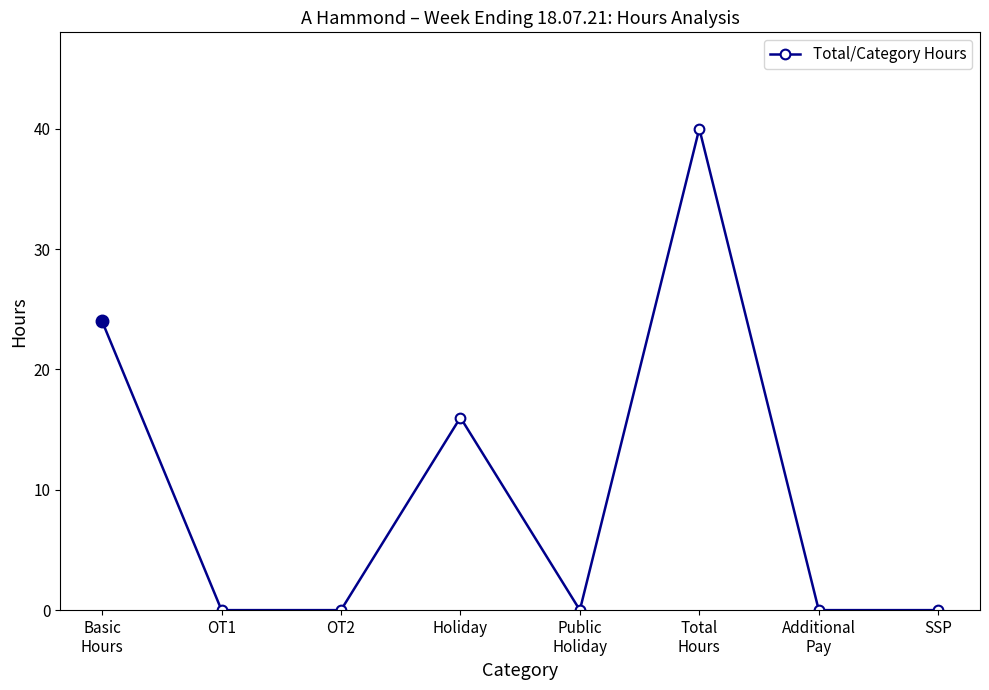

What is the difference between the values at Total
Hours and Additional
Pay?

40